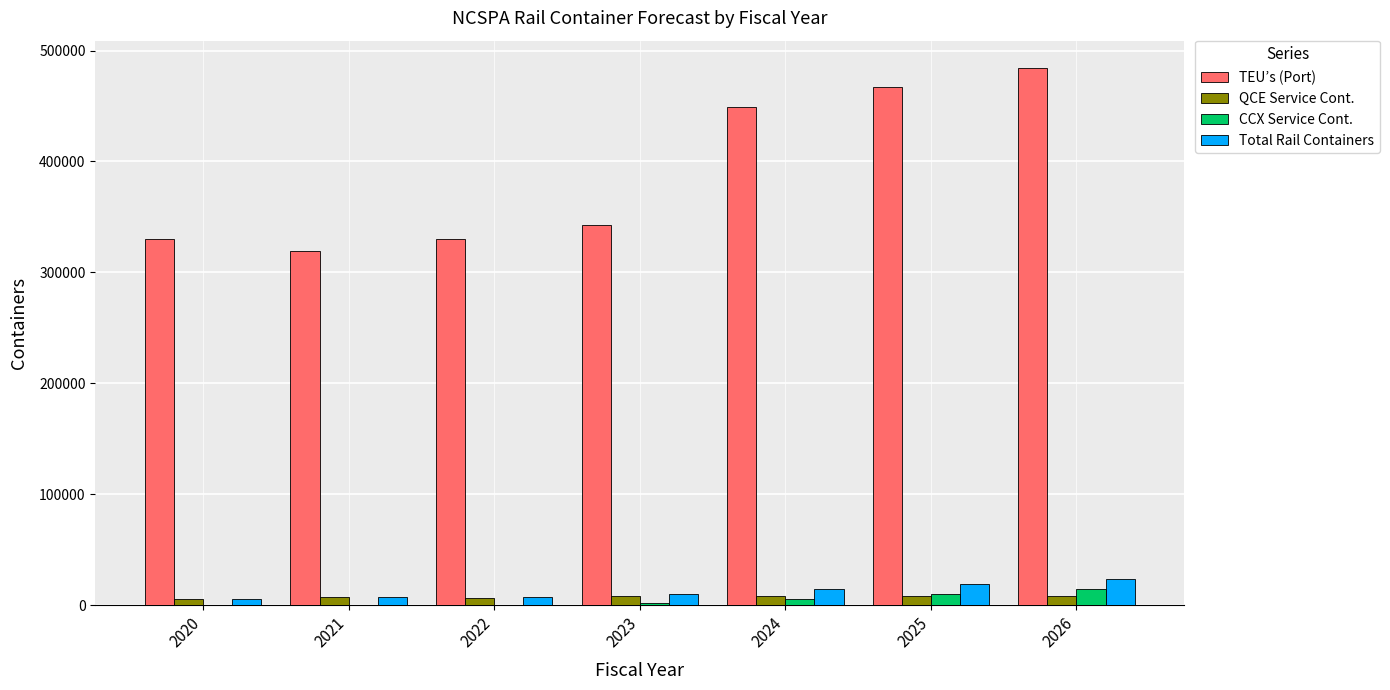

What is the highest value of the TEU’s (Port) series?

484640